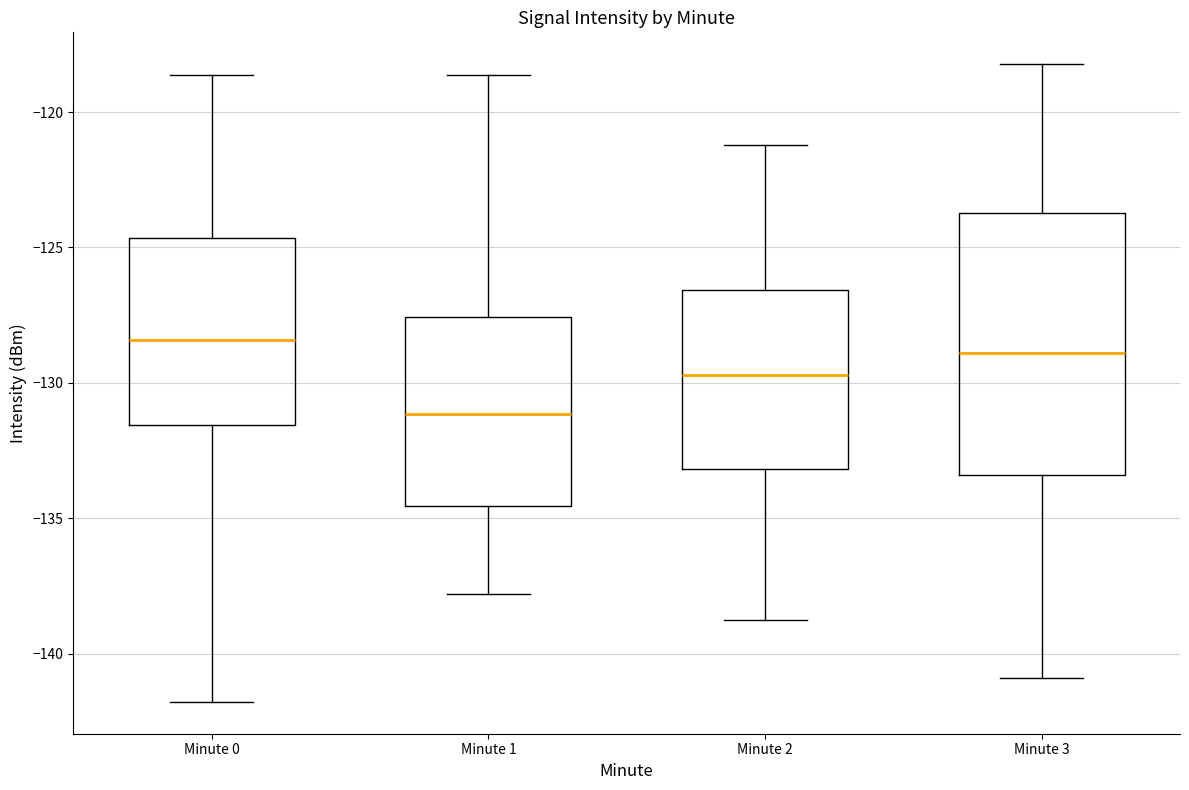

Which box is the tallest, from its lower edge to its upper edge?

Minute 3